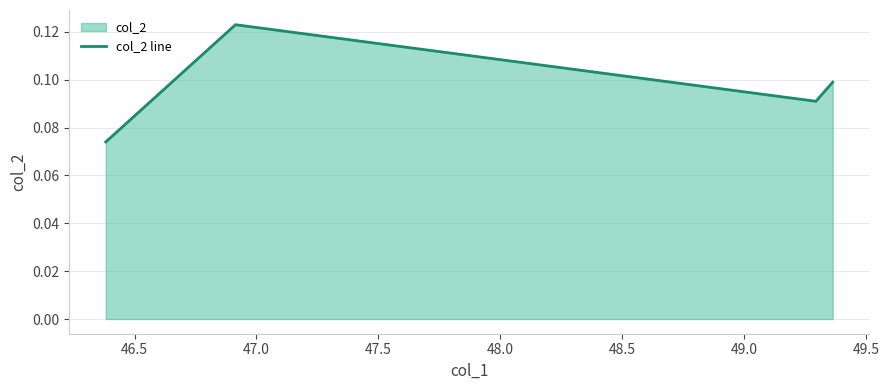

True or false: there are more than 0 points higher than both neighbors.

True